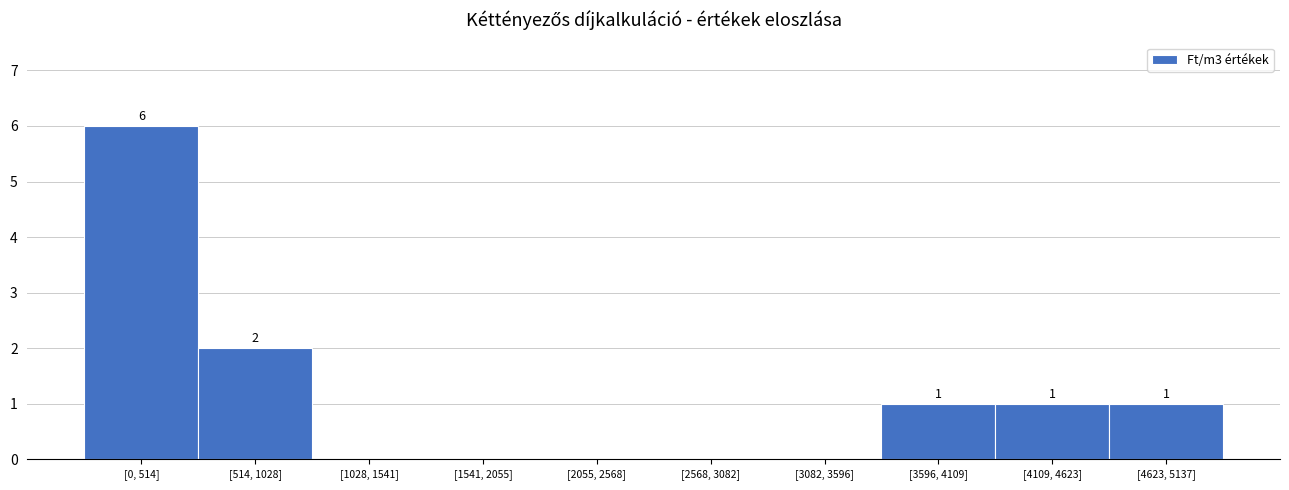

Reading left to right, extract all data points from this chart.

[0, 514]=6	[514, 1028]=2	[1028, 1541]=0	[1541, 2055]=0	[2055, 2568]=0	[2568, 3082]=0	[3082, 3596]=0	[3596, 4109]=1	[4109, 4623]=1	[4623, 5137]=1